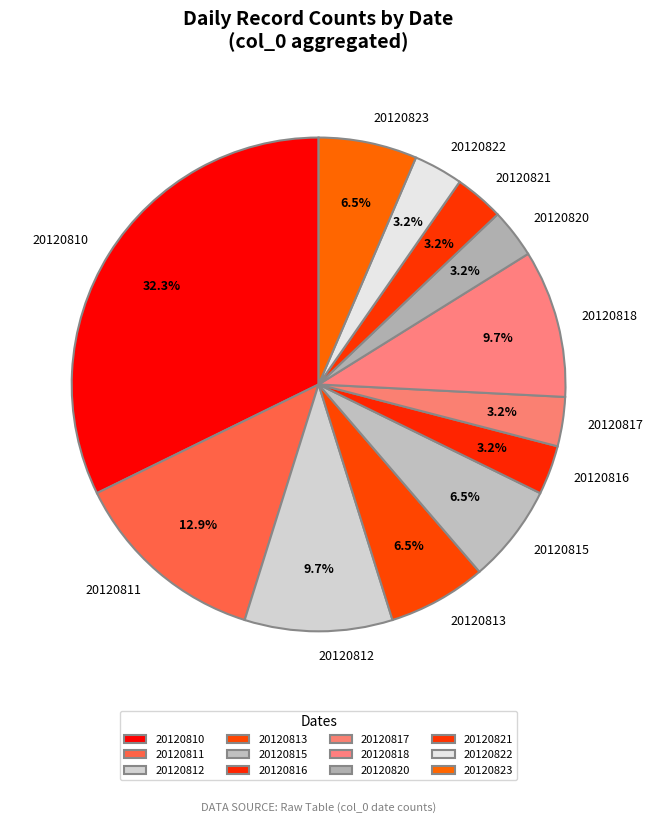

What is the largest slice in the pie chart?

20120810